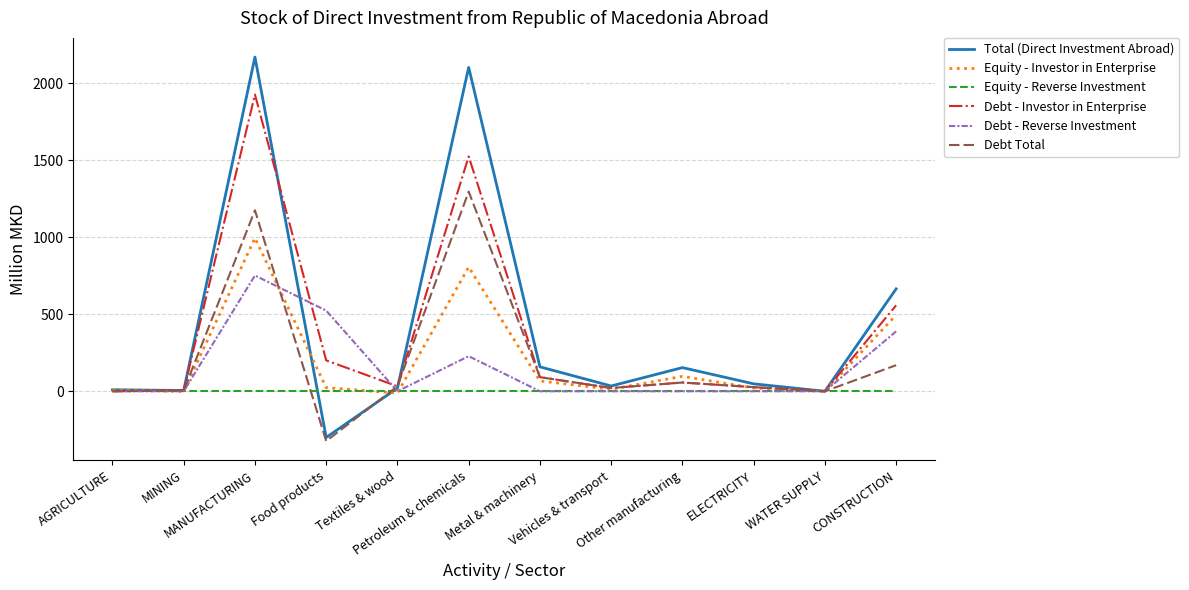

Which series has the widest spread of values?

Total (Direct Investment Abroad)